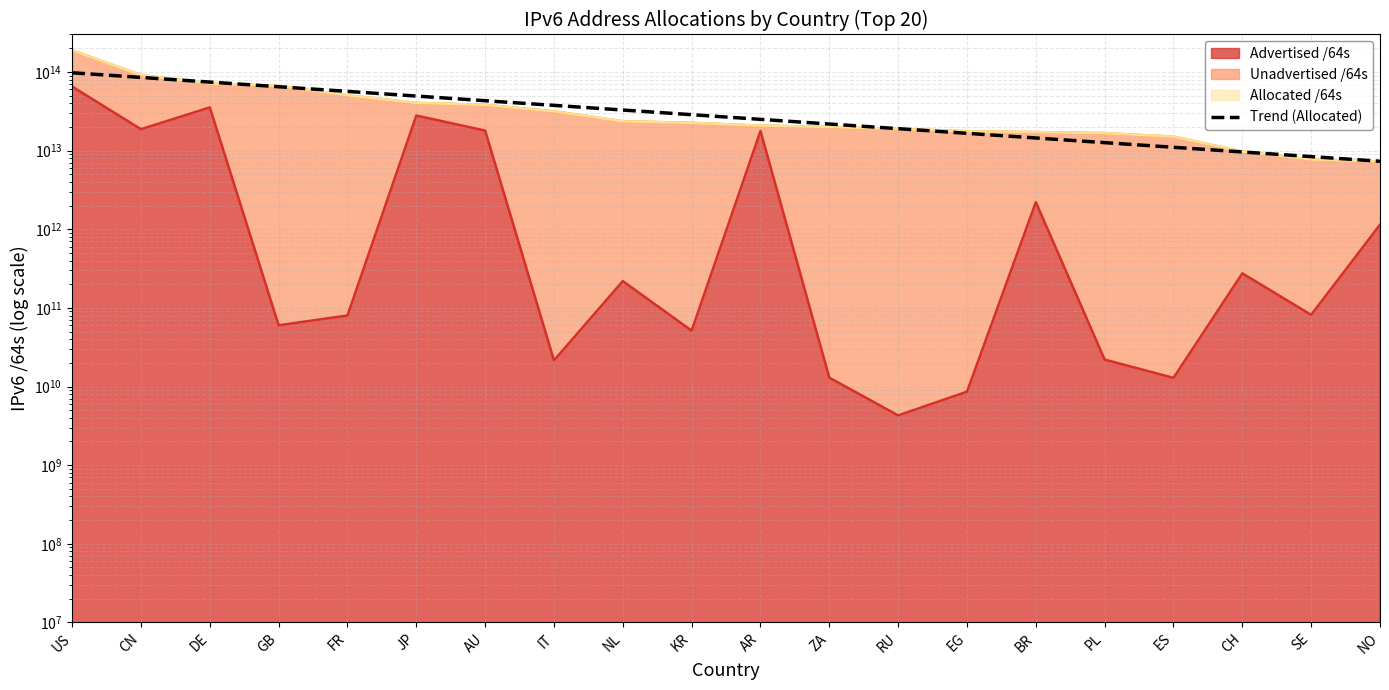

What is the sum of the values at DE and NL?

107286666882540.4